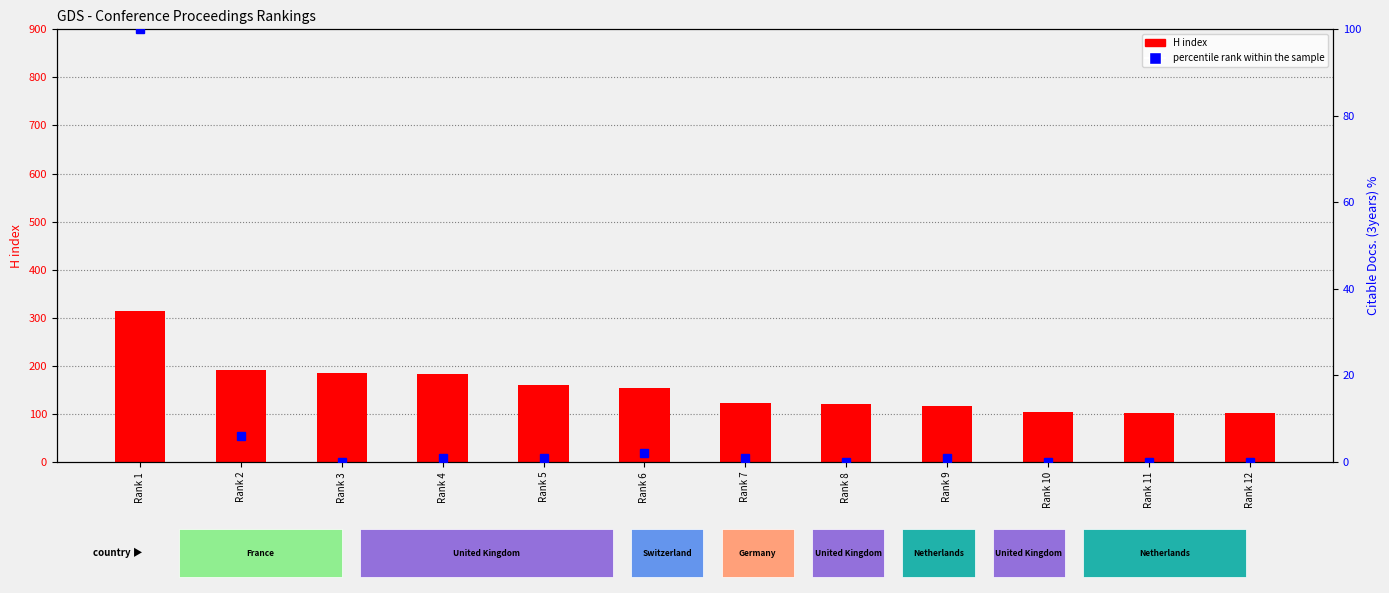

At which category is the sum across all series the highest?

Rank 1